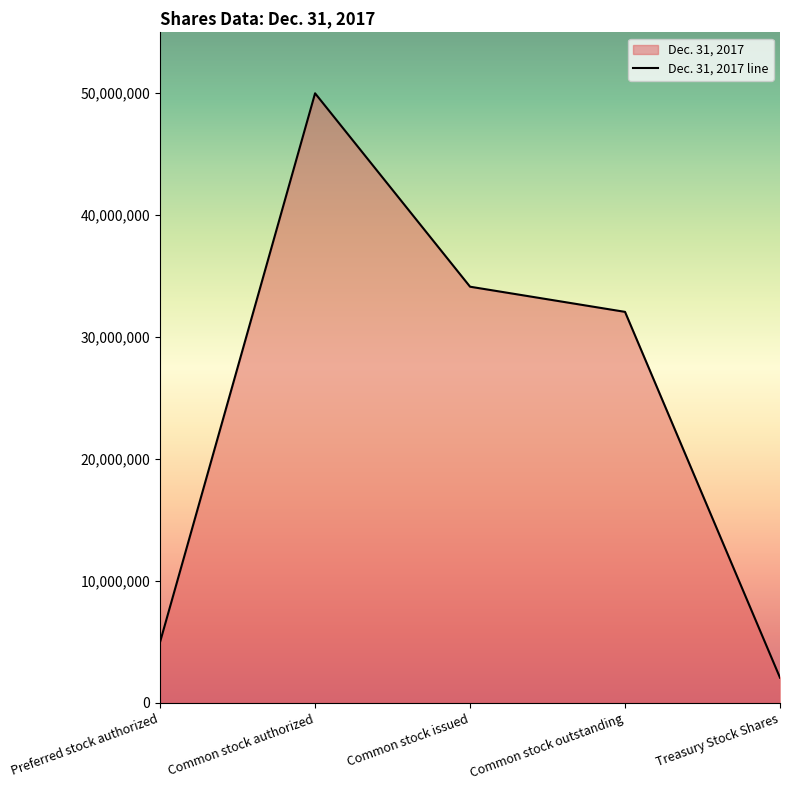

How many interior local peaks (higher than both neighbors) does the data have?

1